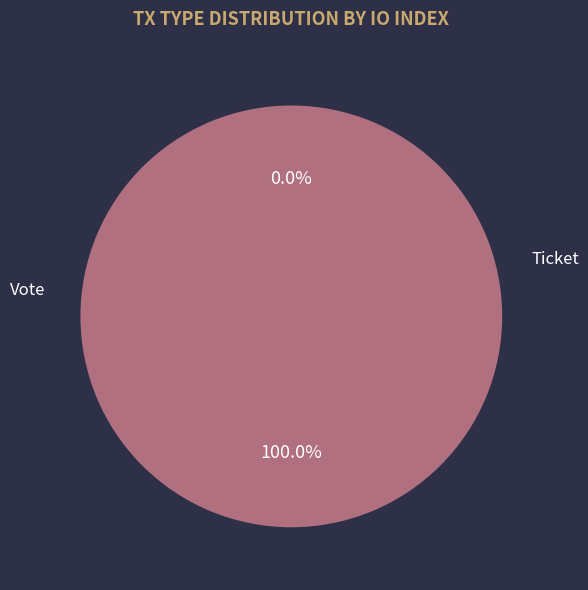

Is the sum of Vote and Ticket greater than half?

Yes